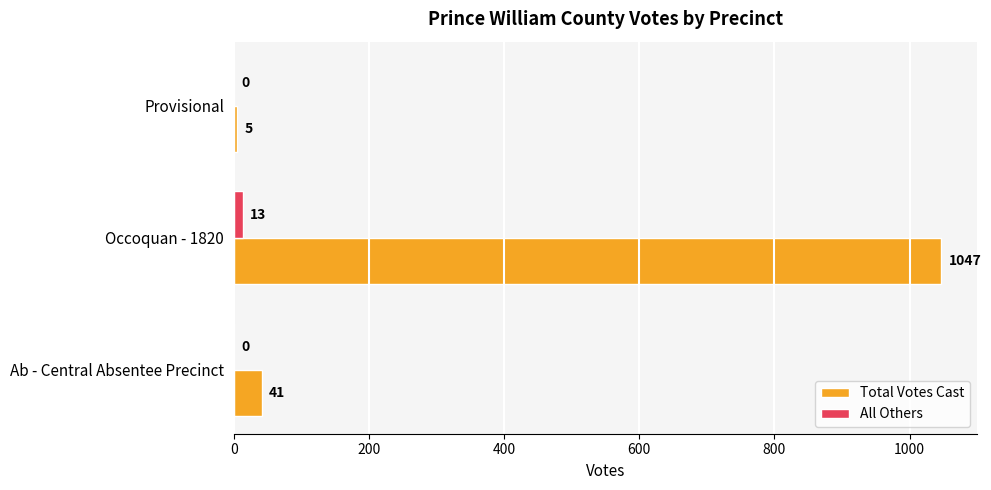

Which category has the highest value across all series?

Occoquan - 1820